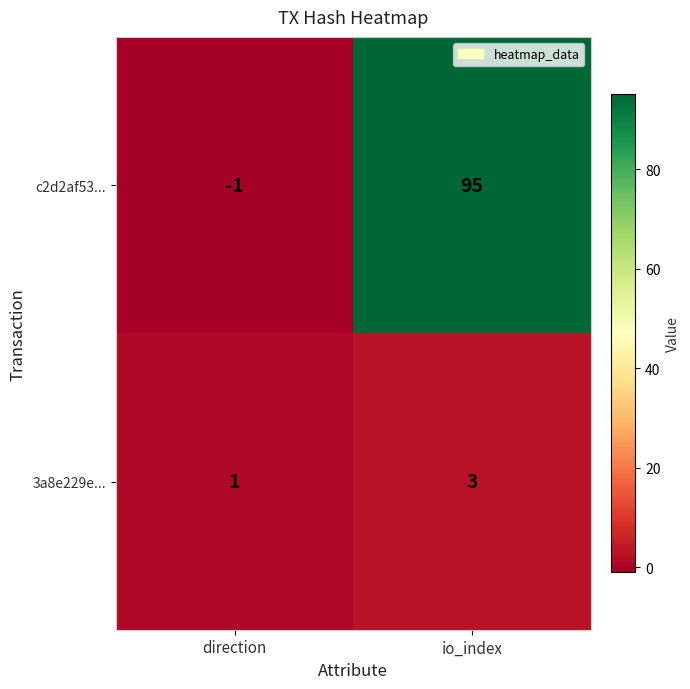

What is the maximum value shown in the chart?

95